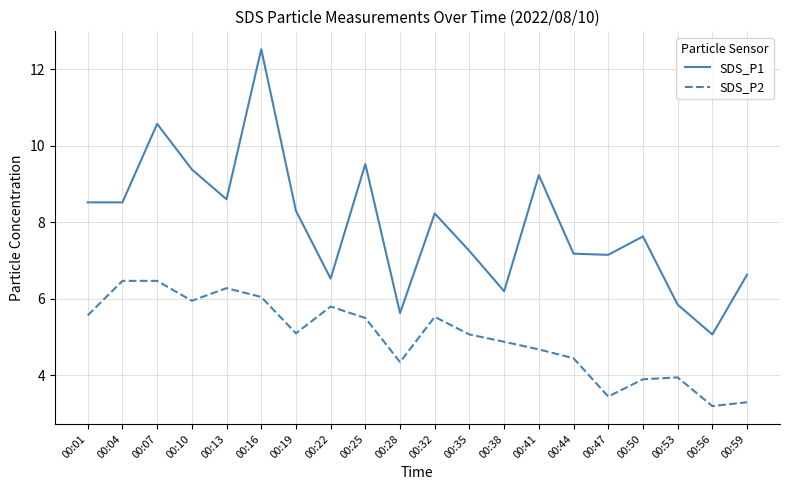

True or false: SDS_P2 and SDS_P1 intersect in this chart.

False